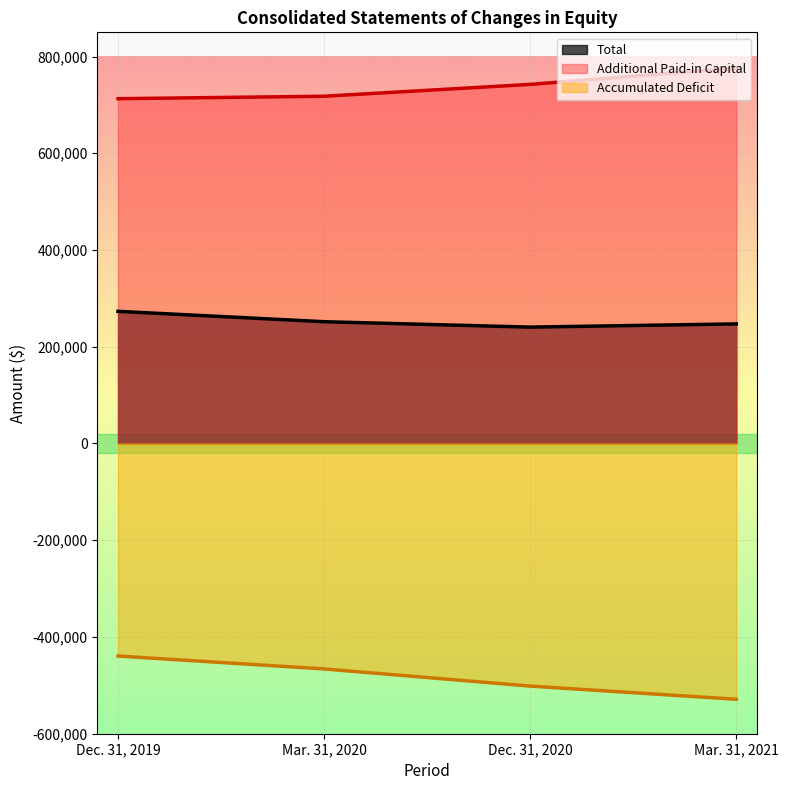

Reading left to right, extract all data points from this chart.

Additional Paid-in Capital: 712807	717898	742387	776248
Accumulated Deficit: -439421	-466076	-501573	-528773
Total: 273217	251768	240578	247244